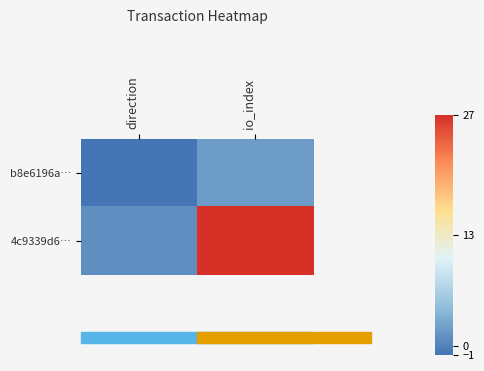

How many data points does each series have?

2